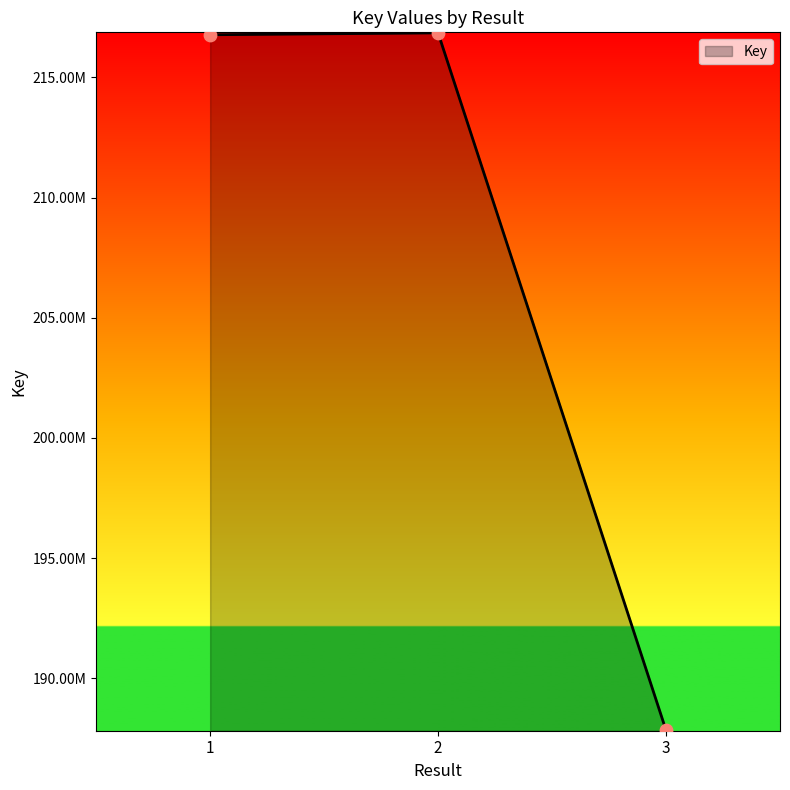

What is the change in value from 1 to 2?

+78885